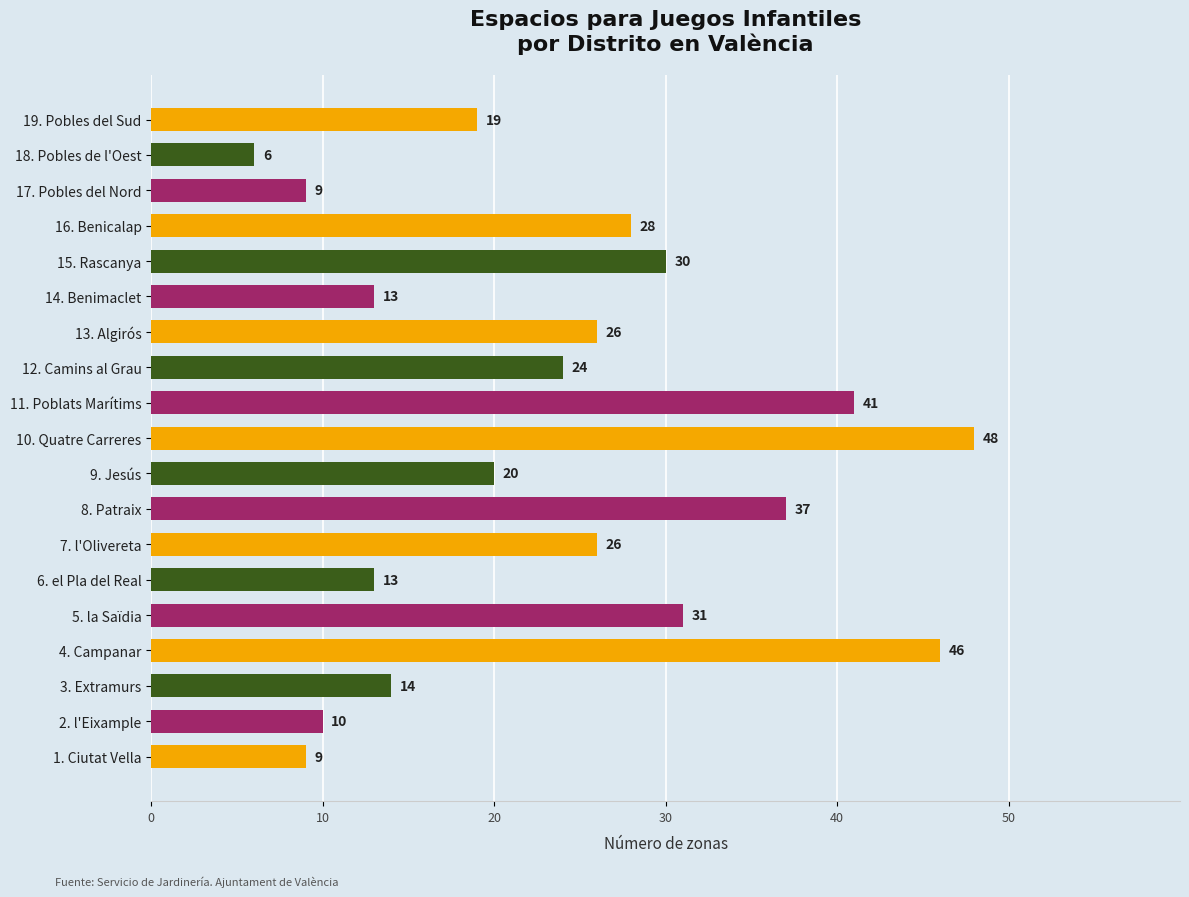

At which category does the chart reach its peak across all series?

10. Quatre Carreres